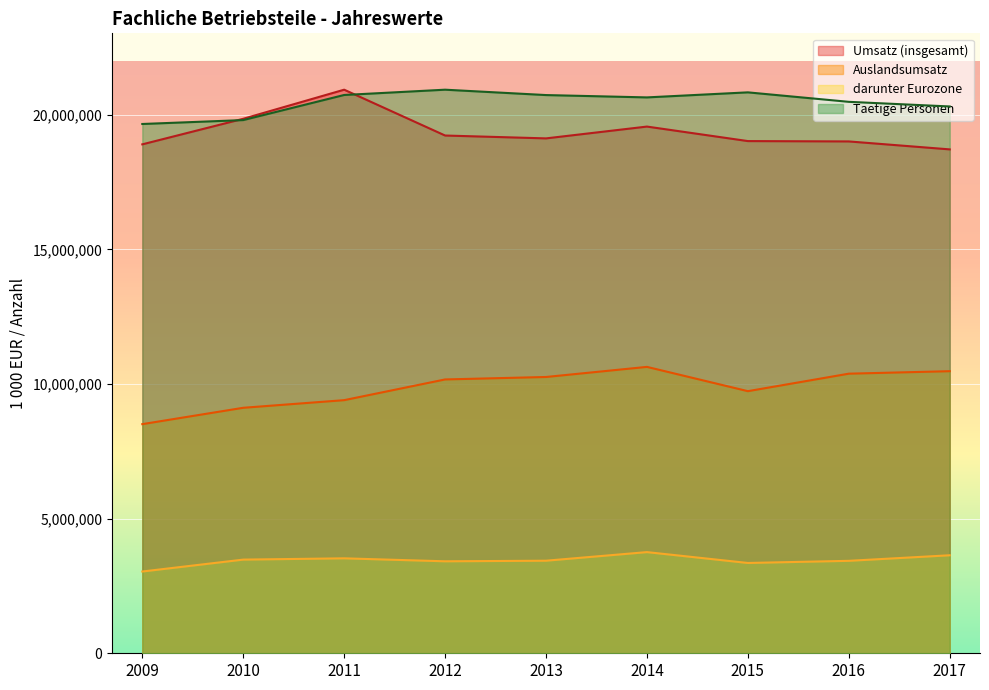

At which label is Taetige Personen closest to 20295238?

2017